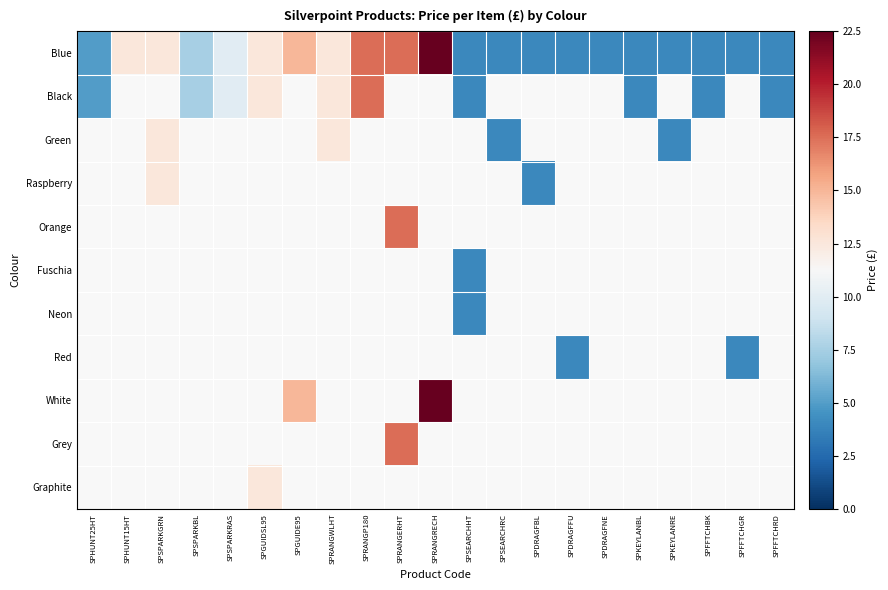

Which has a higher value, SPSEARCHHT or SPSPARKRAS?

SPSPARKRAS